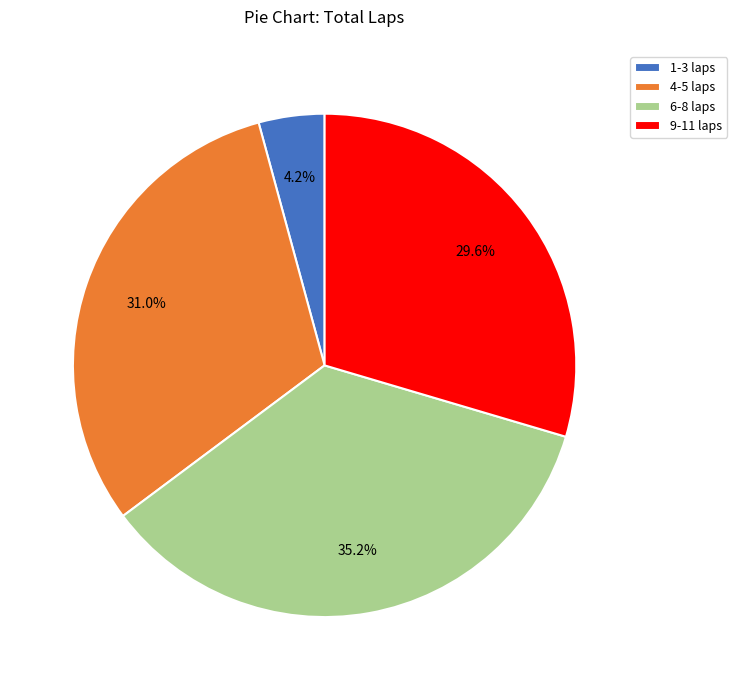

What is the total percentage of 4-5 laps and 6-8 laps?

66.2%